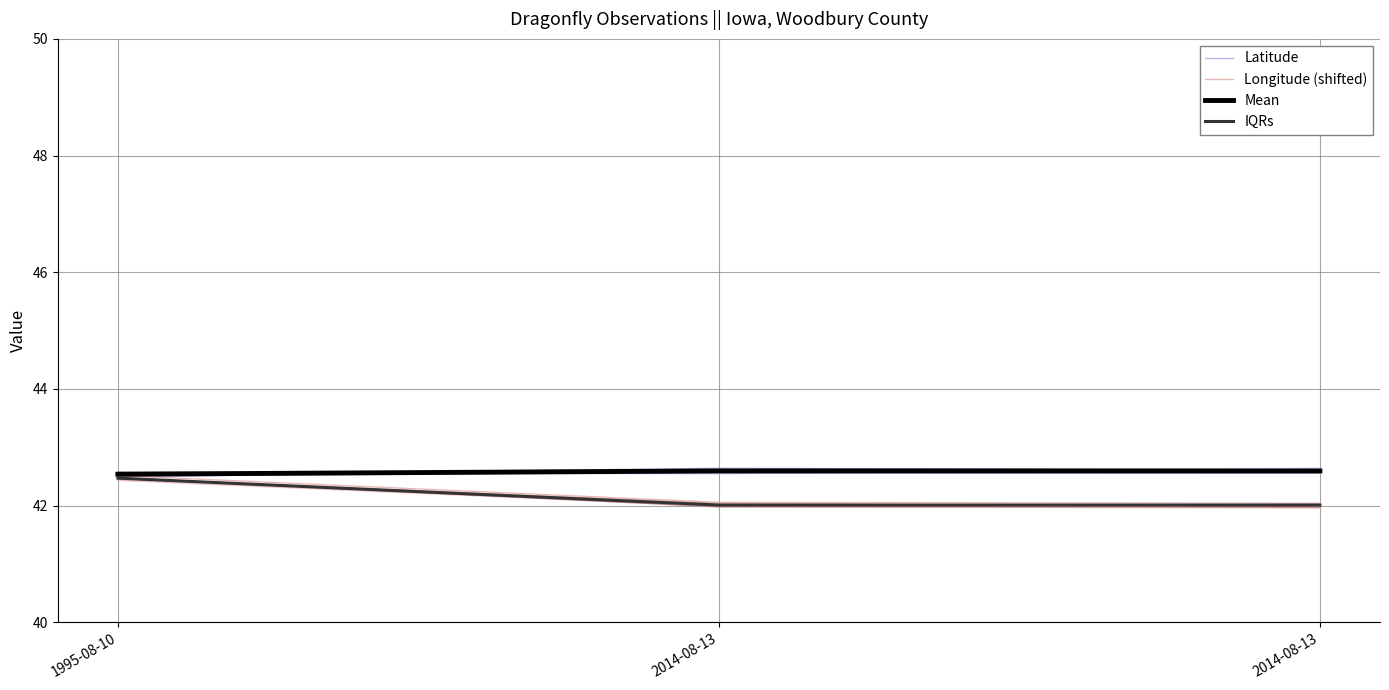

What is the greatest value displayed?

42.6